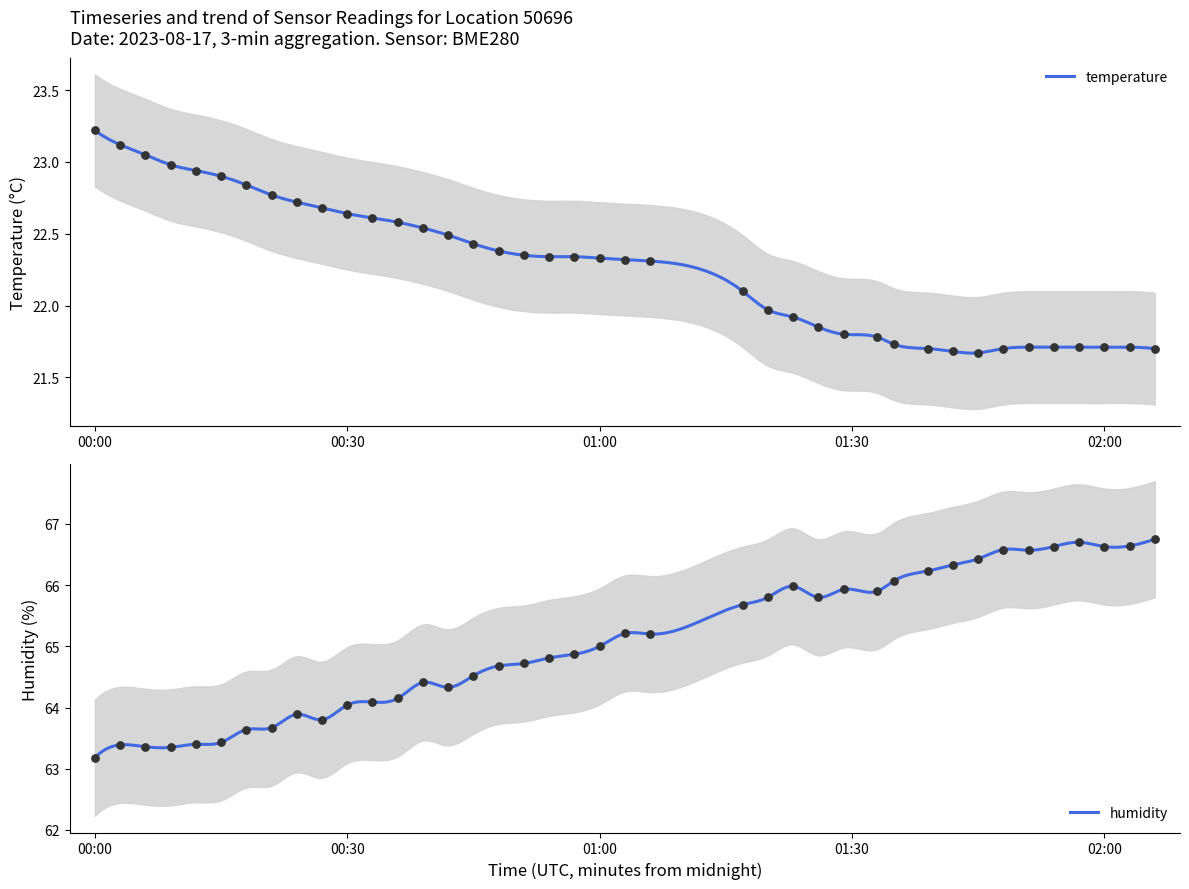

What are all the series names shown in the legend?

temperature, humidity